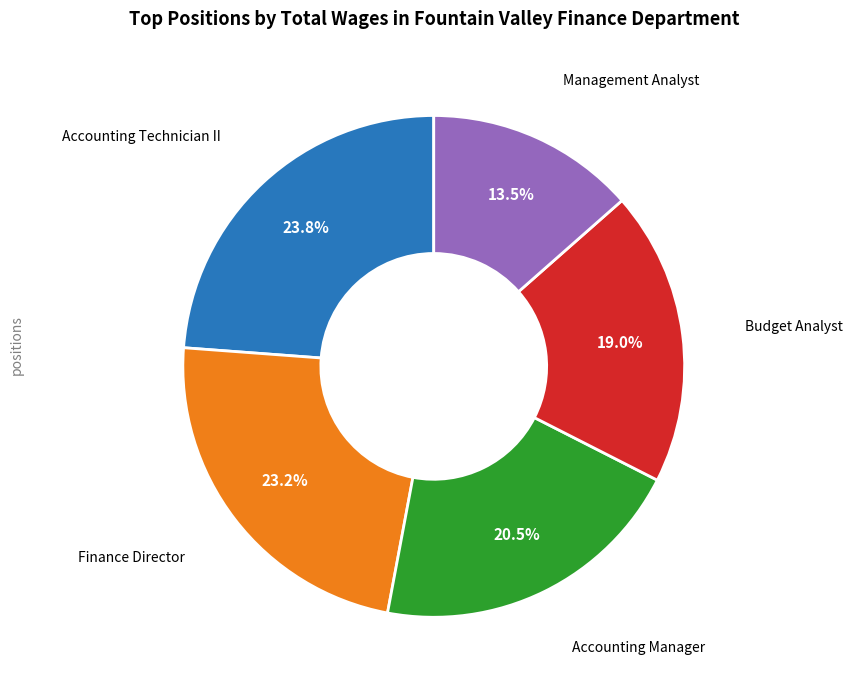

How many slices are in this pie chart?

5